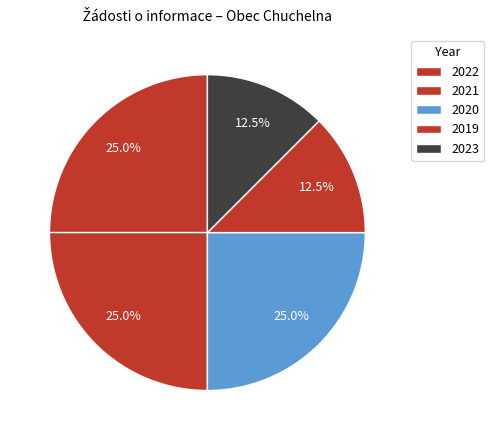

Combined, do 2023 and 2019 account for over 50%?

No